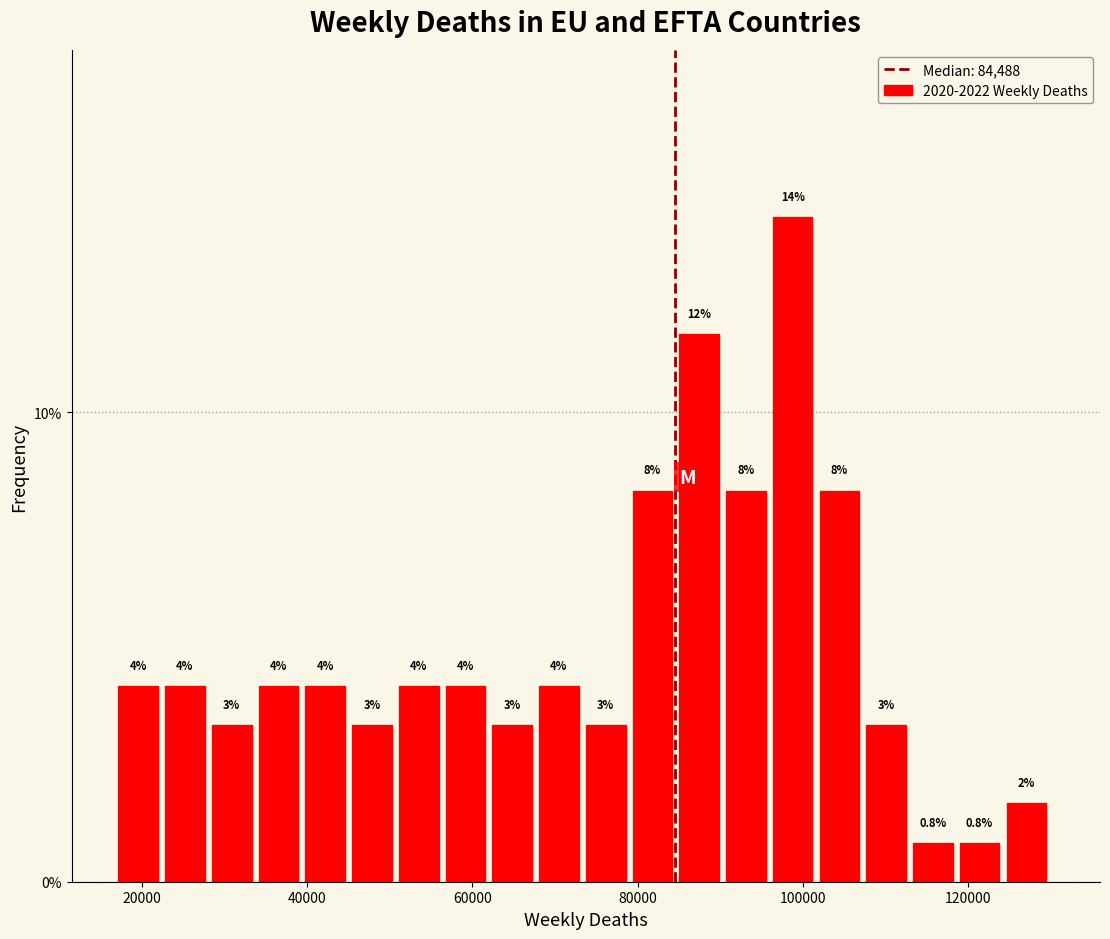

Read against the x-axis, roughly where is the centre of the tallest bar?

98000